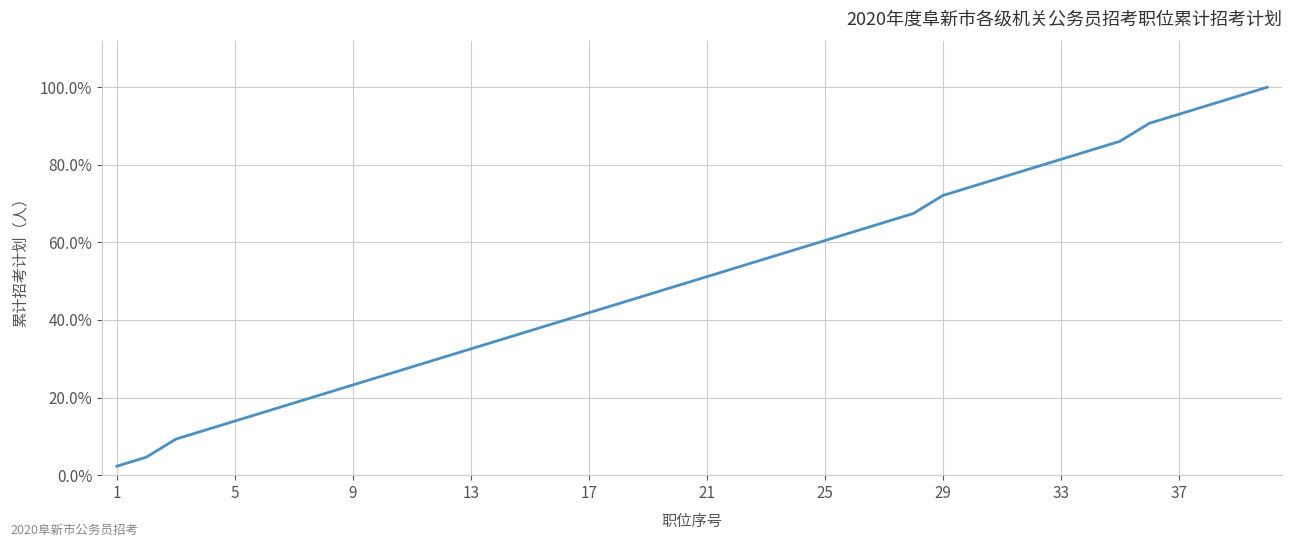

Does the chart have visible grid lines?

Yes